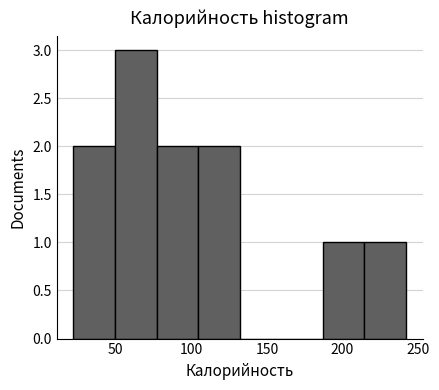

How tall is the bar that spans 185 to 215 on the x-axis? Neither the bar edges nor the heights are printed on the chart, so give them approximately, as read against the axes.

1